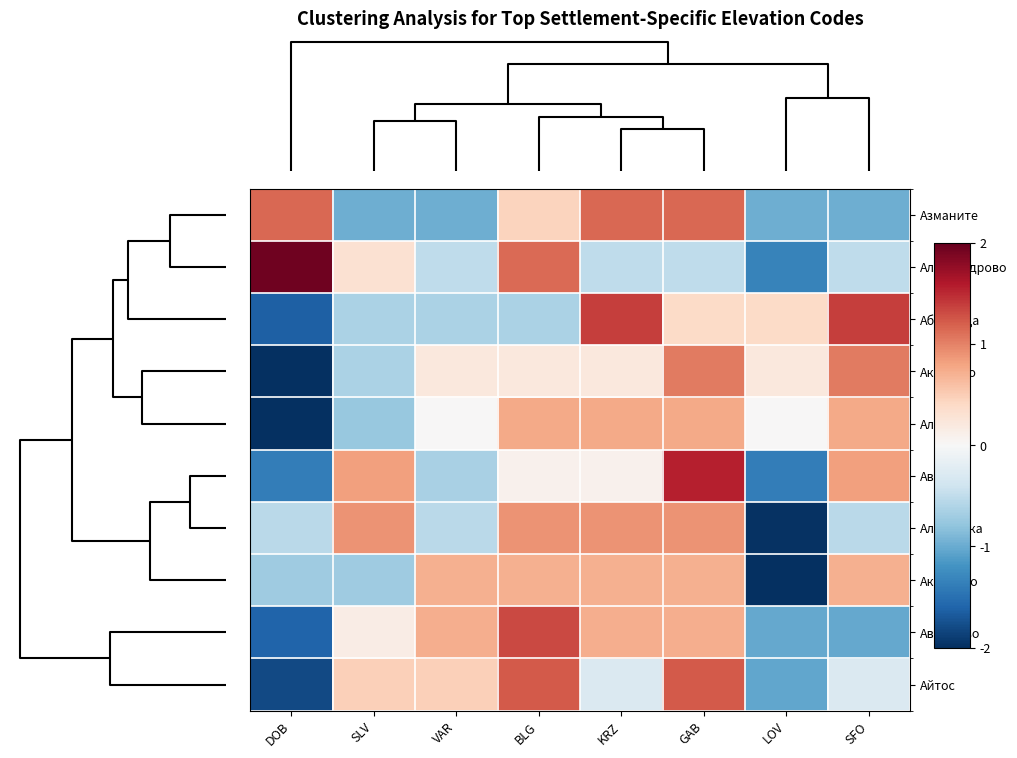

At SFO, list the series in order from largest to smallest.

Абланица, Аксаково, Аврен, Алеково, Акациево, Айтос, Александрово, Алиговска, Азманите, Аврамово